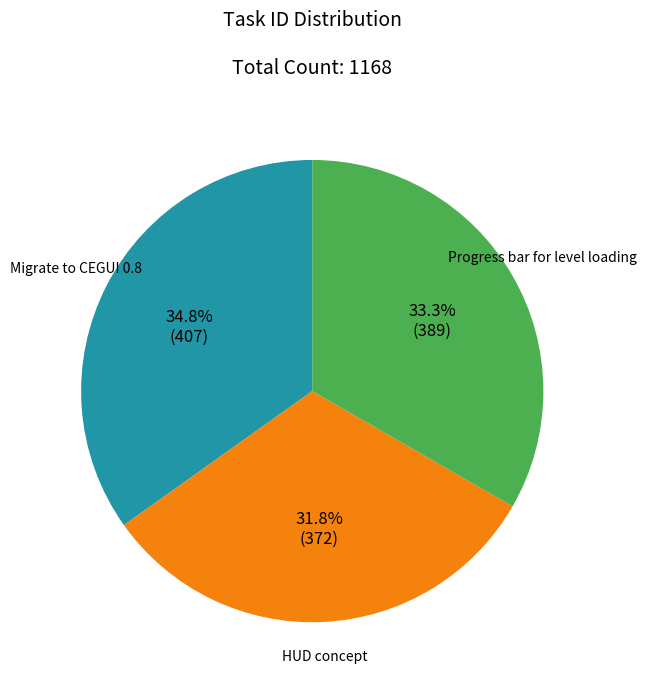

To the nearest percent, what is the difference between the Progress bar for level loading and Migrate to CEGUI 0.8 slice percentages?

2%